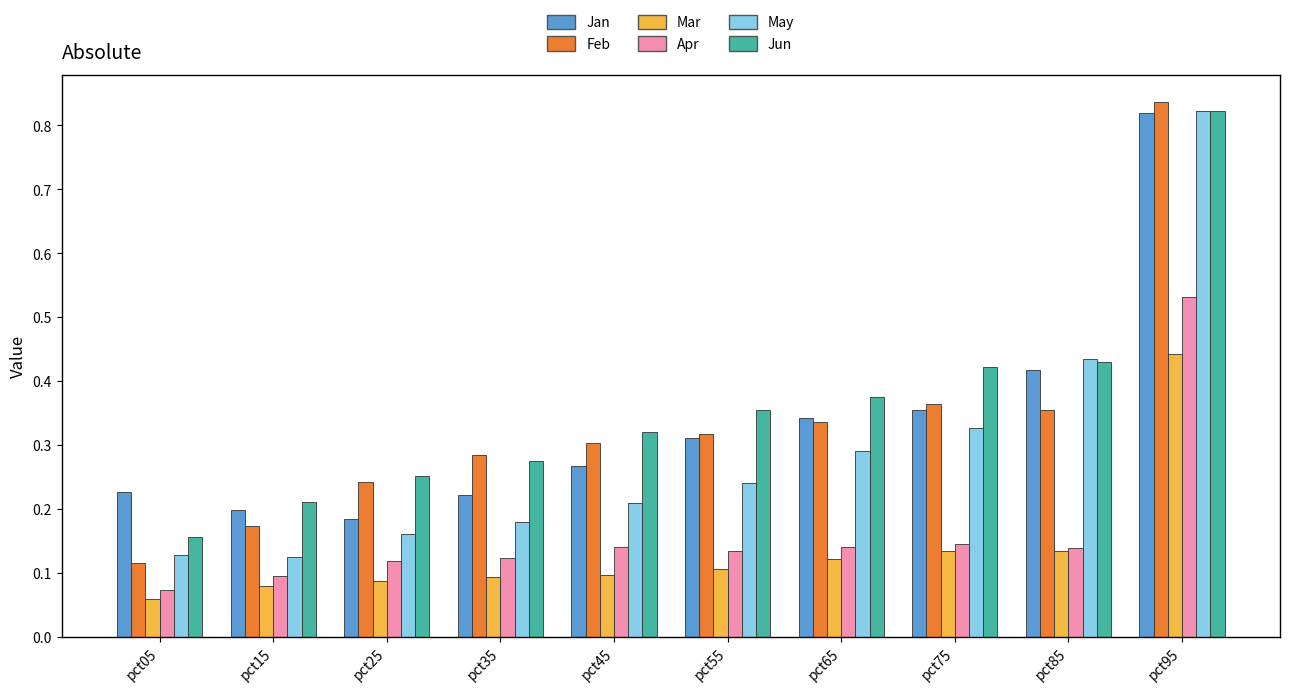

What is the sum of all Apr values?

1.6